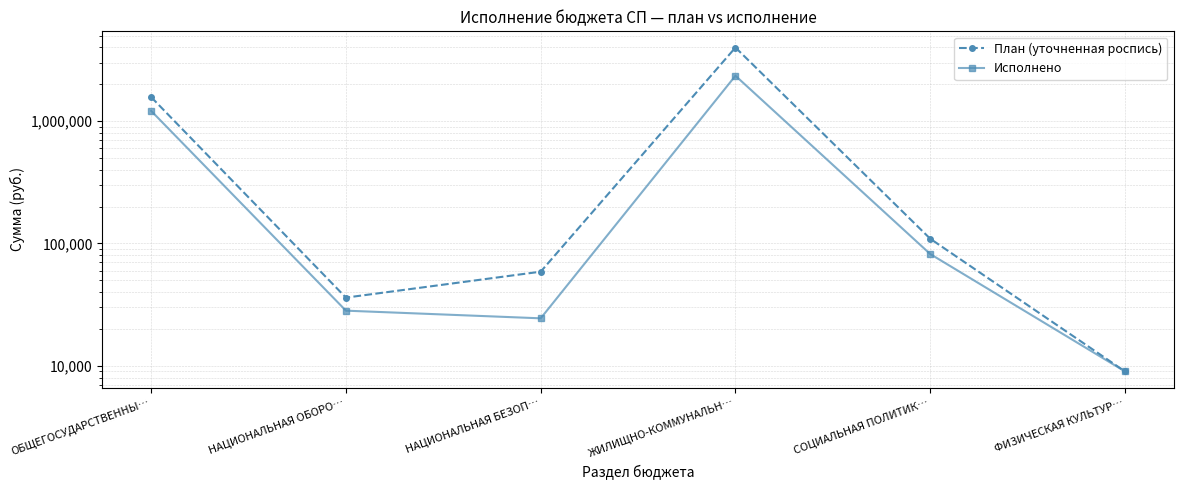

The Исполнено series shows 54040.6 at СОЦИАЛЬНАЯ ПОЛИТИК…. True or false?

False